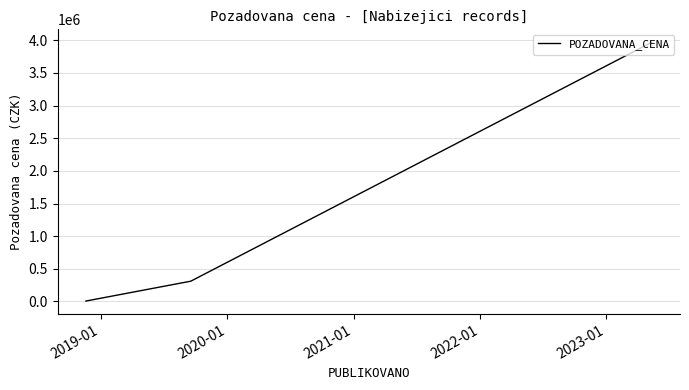

What is the difference between the maximum and minimum values?

3964000